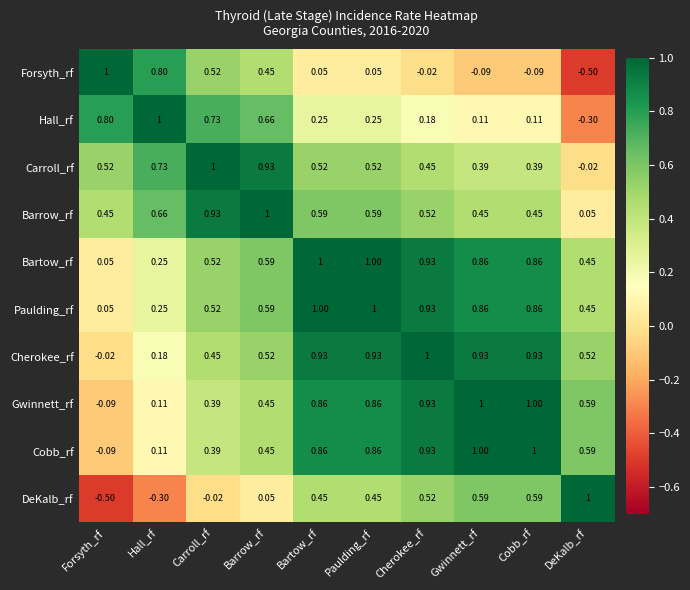

Is the value of Carroll_rf at Cobb_rf greater than the value of DeKalb_rf at DeKalb_rf?

No